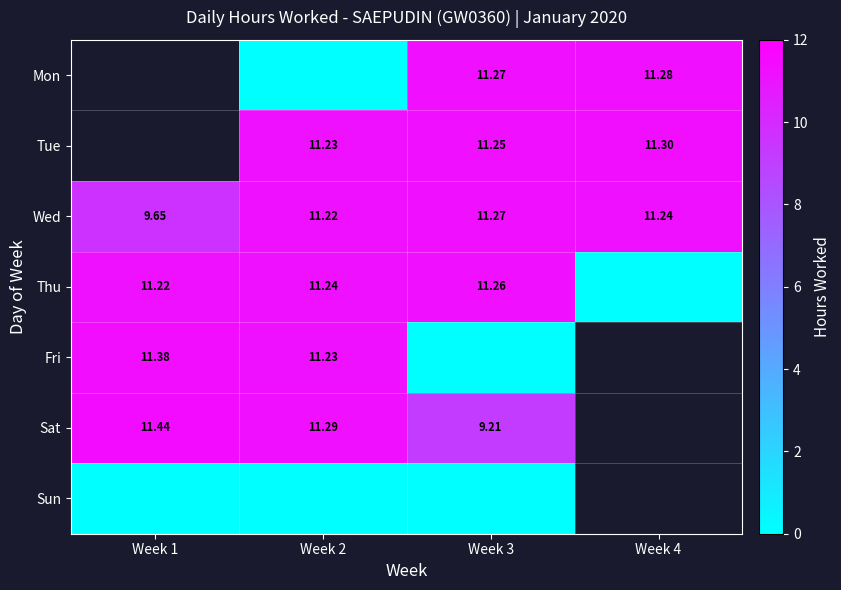

Is the value of Wed at Week 3 greater than the value of Fri at Week 2?

Yes